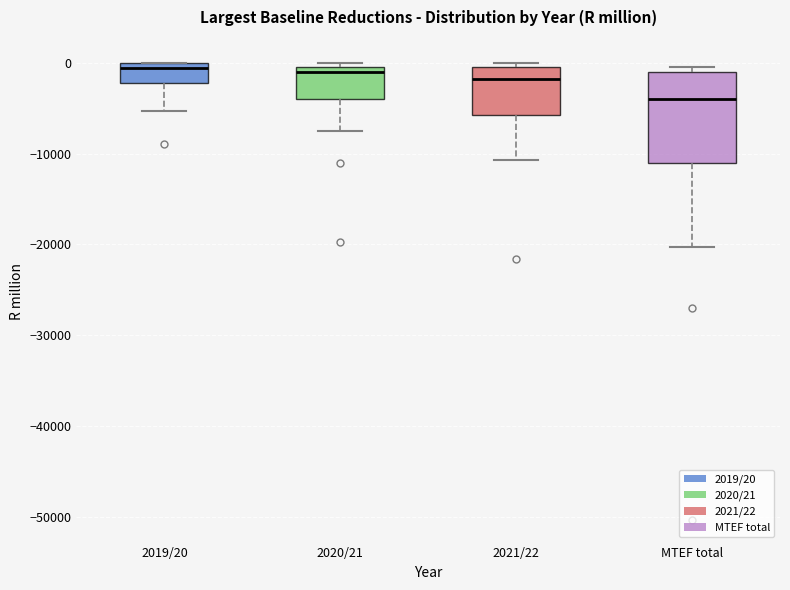

Comparing the boxes themselves (not the whiskers), which one is the tallest?

MTEF total